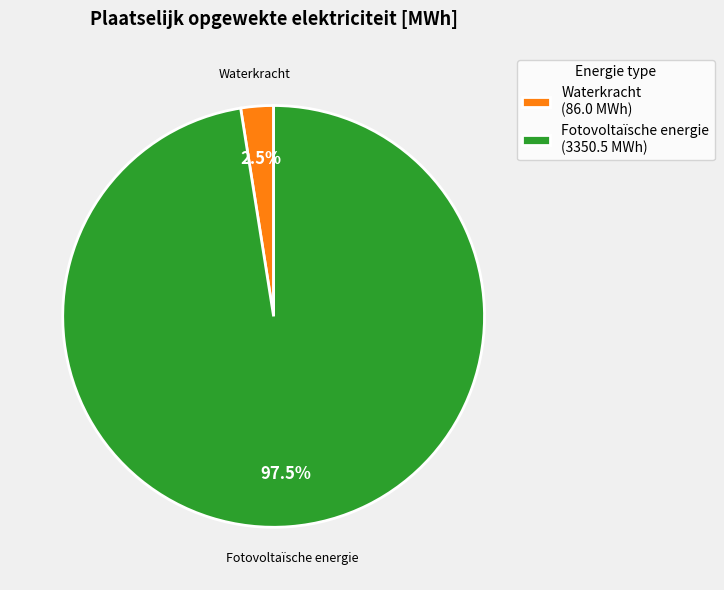

What is the largest slice in the pie chart?

Fotovoltaïsche energie (3350.5 MWh)